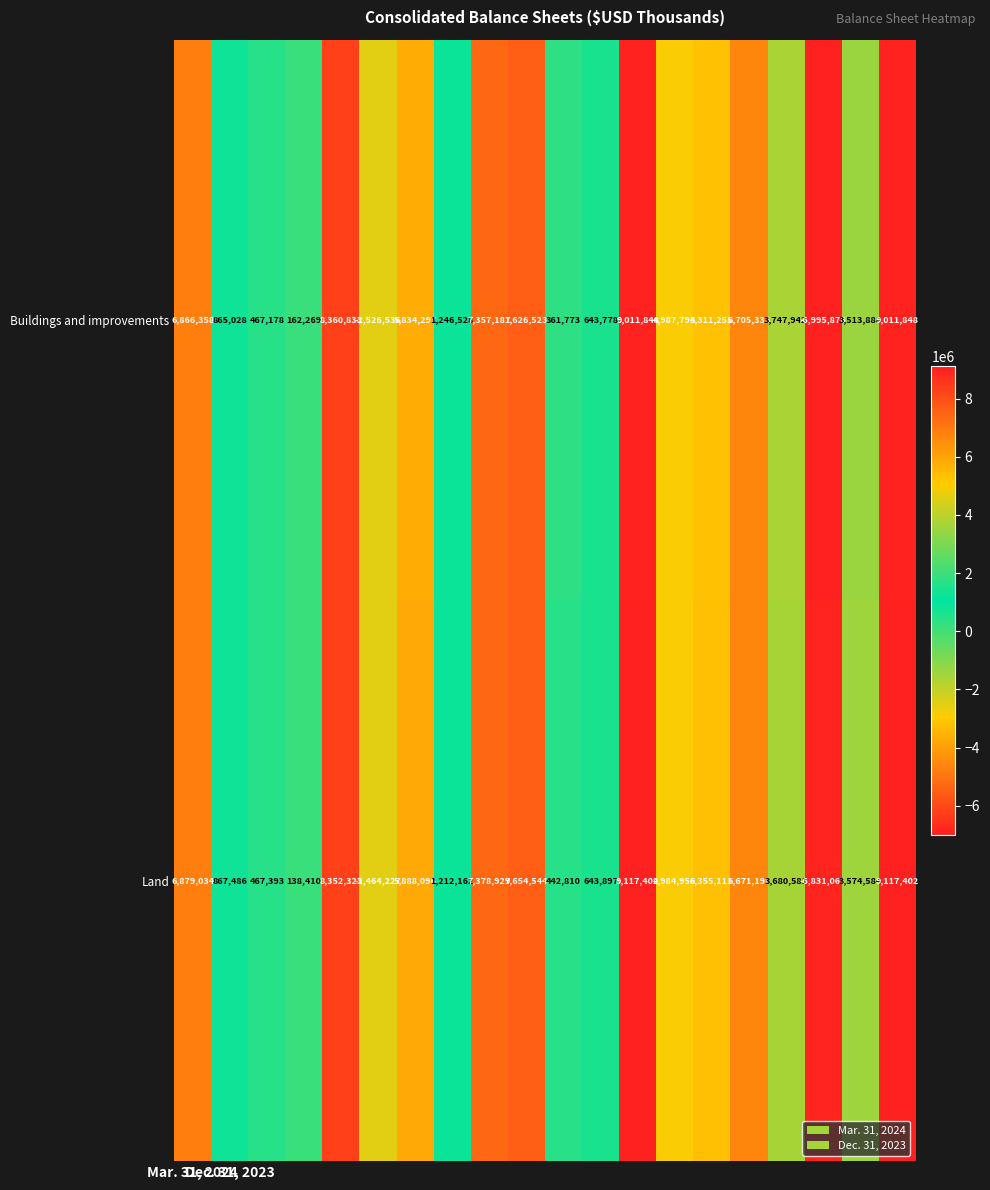

What is the minimum value for Land?

-6831061